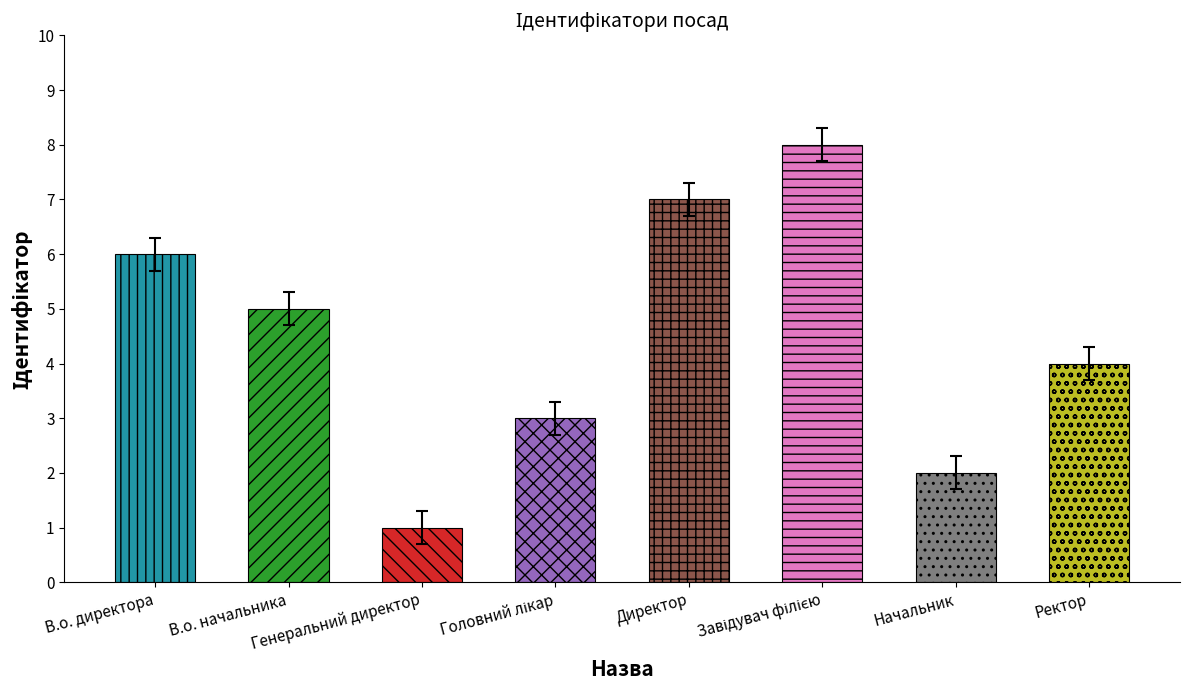

Reading right to left, list all the values displayed in this chart.

4	2	8	7	3	1	5	6